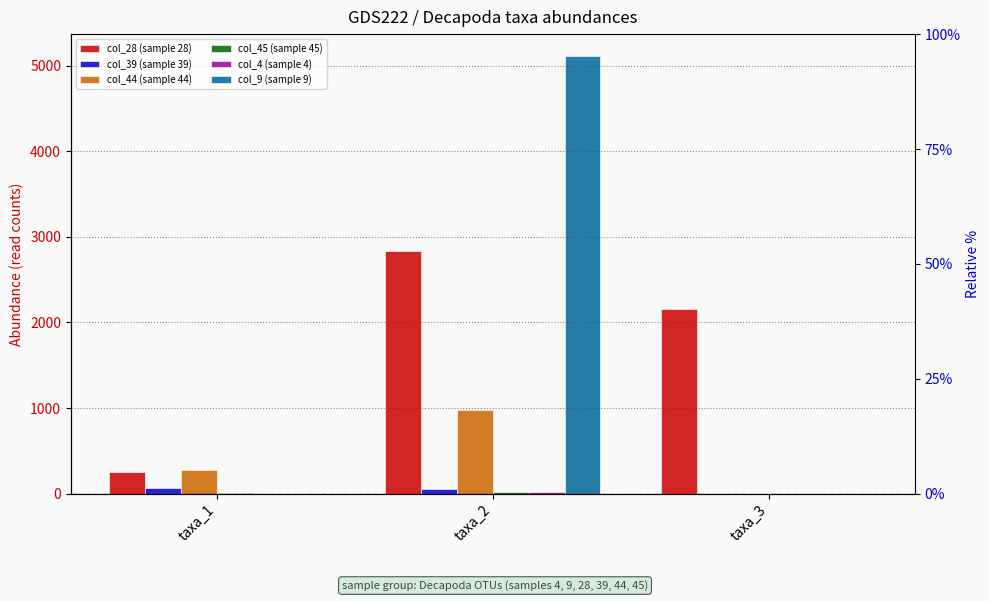

How many values in the col_45 (sample 45) series exceed 2?

1